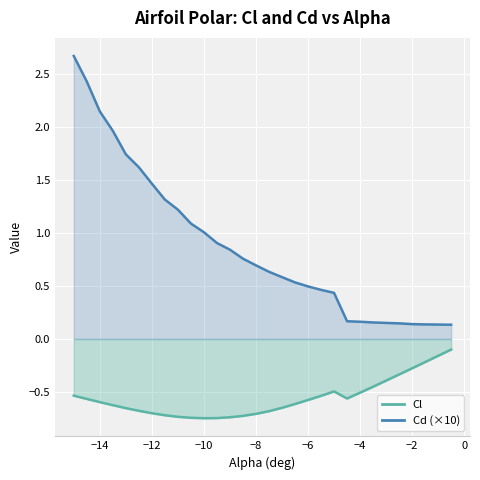

Reading left to right, what are all the values shown in this chart?

Cl: -15=-0.5	-14.5=-0.6	-14=-0.6	-13.5=-0.6	-13=-0.7	-12.5=-0.7	-12=-0.7	-11.5=-0.7	-11=-0.7	-10.5=-0.7	-10=-0.7	-9.5=-0.7	-9=-0.7	-8.5=-0.7	-8=-0.7	-7.5=-0.7	-7=-0.7	-6.5=-0.6	-6=-0.6	-5.5=-0.5	-5=-0.5	-4.5=-0.6	-4=-0.5	-3.5=-0.5	-3=-0.4	-2.5=-0.3	-2=-0.3	-1.5=-0.2	-1=-0.2	-0.5=-0.1
Cd: -15=2.7	-14.5=2.4	-14=2.1	-13.5=2.0	-13=1.7	-12.5=1.6	-12=1.5	-11.5=1.3	-11=1.2	-10.5=1.1	-10=1.0	-9.5=0.9	-9=0.8	-8.5=0.8	-8=0.7	-7.5=0.6	-7=0.6	-6.5=0.5	-6=0.5	-5.5=0.5	-5=0.4	-4.5=0.2	-4=0.2	-3.5=0.2	-3=0.2	-2.5=0.1	-2=0.1	-1.5=0.1	-1=0.1	-0.5=0.1